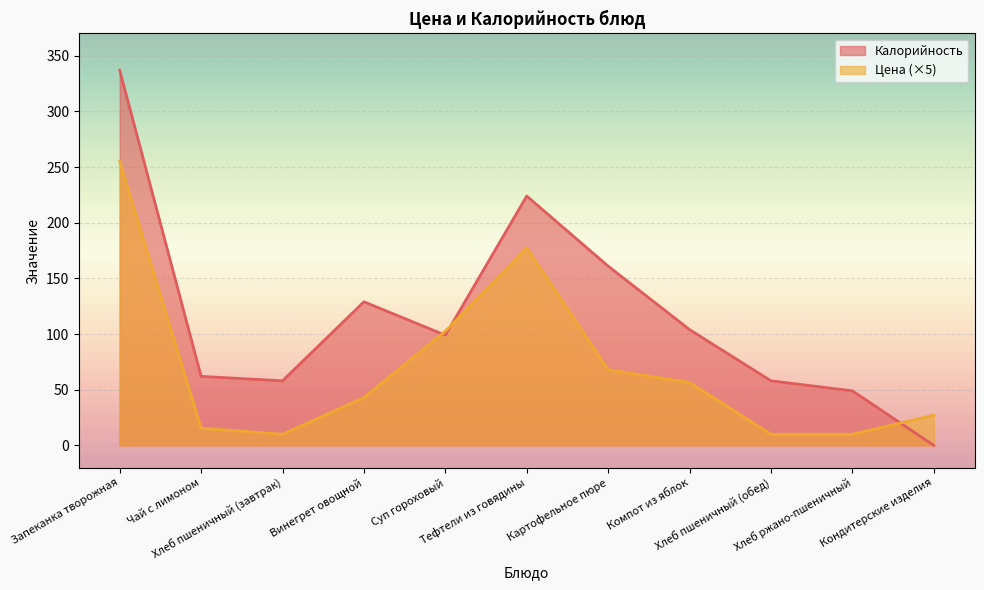

The Цена series shows 10.0 at Хлеб пшеничный (завтрак). True or false?

True